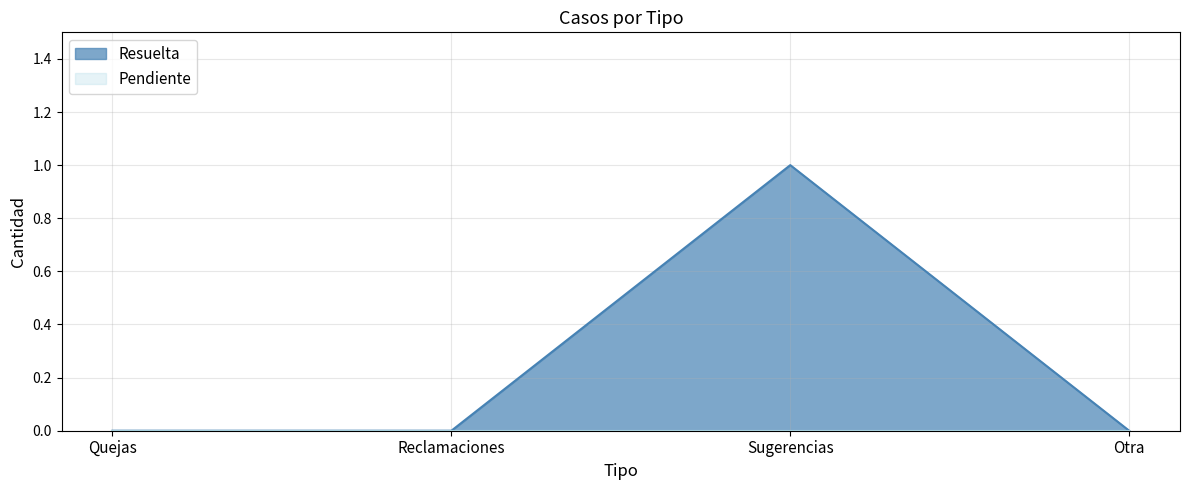

What position from the left is Sugerencias?

3